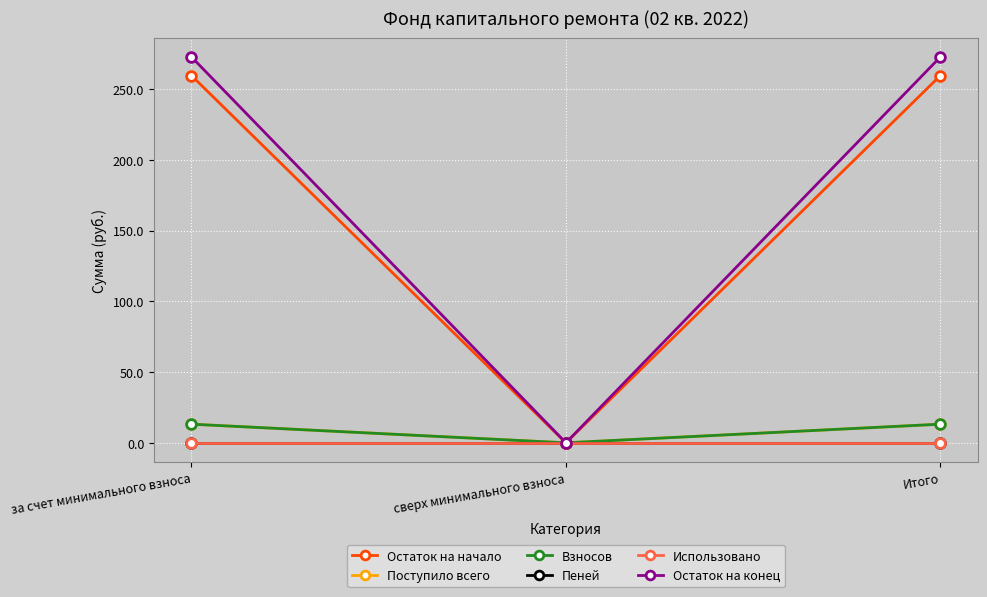

What is the average value of the Поступило всего series?

8.8